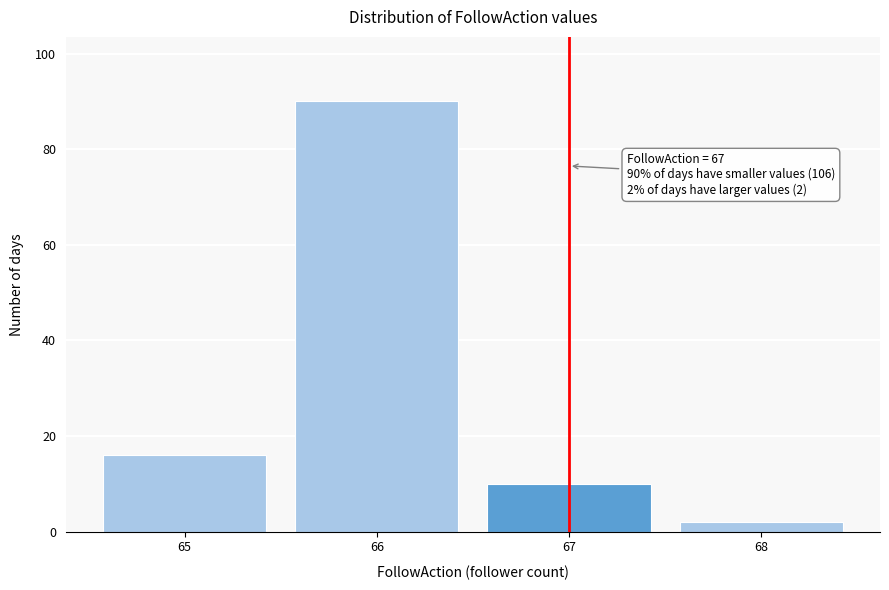

Reading left to right, transcribe all the data shown in this chart.

65=16	66=90	67=10	68=2